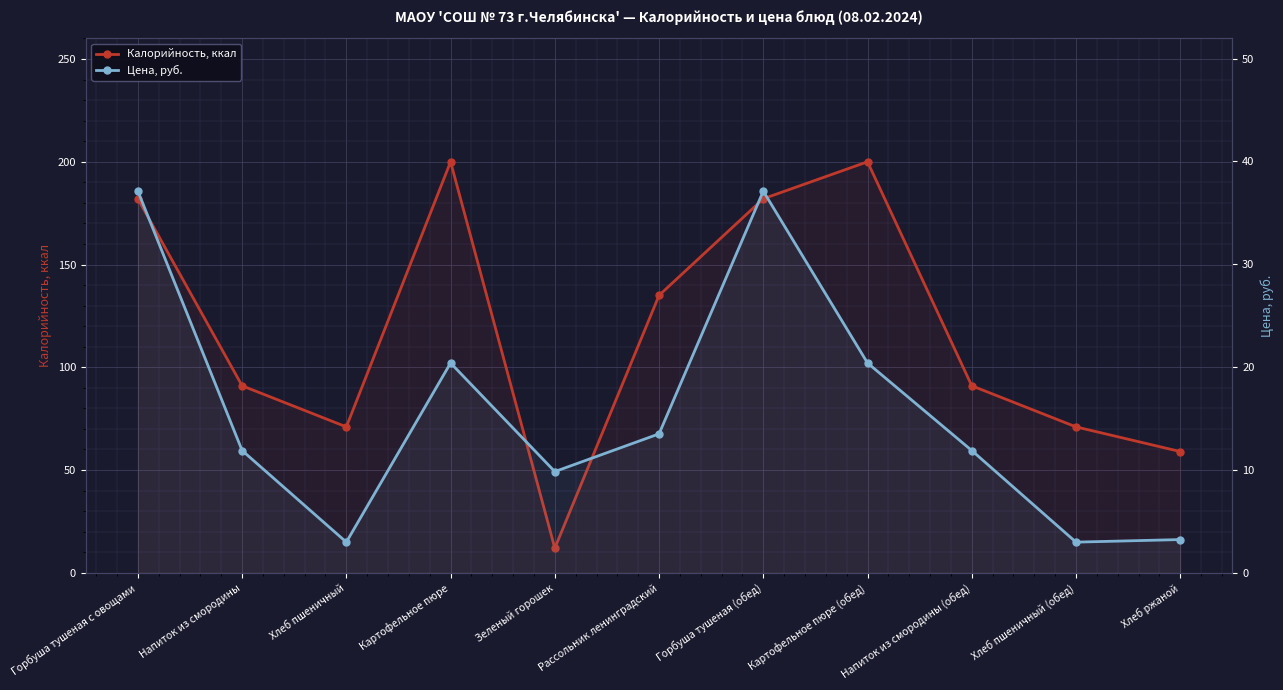

What is the label of the 7th point from the right?

Зеленый горошек